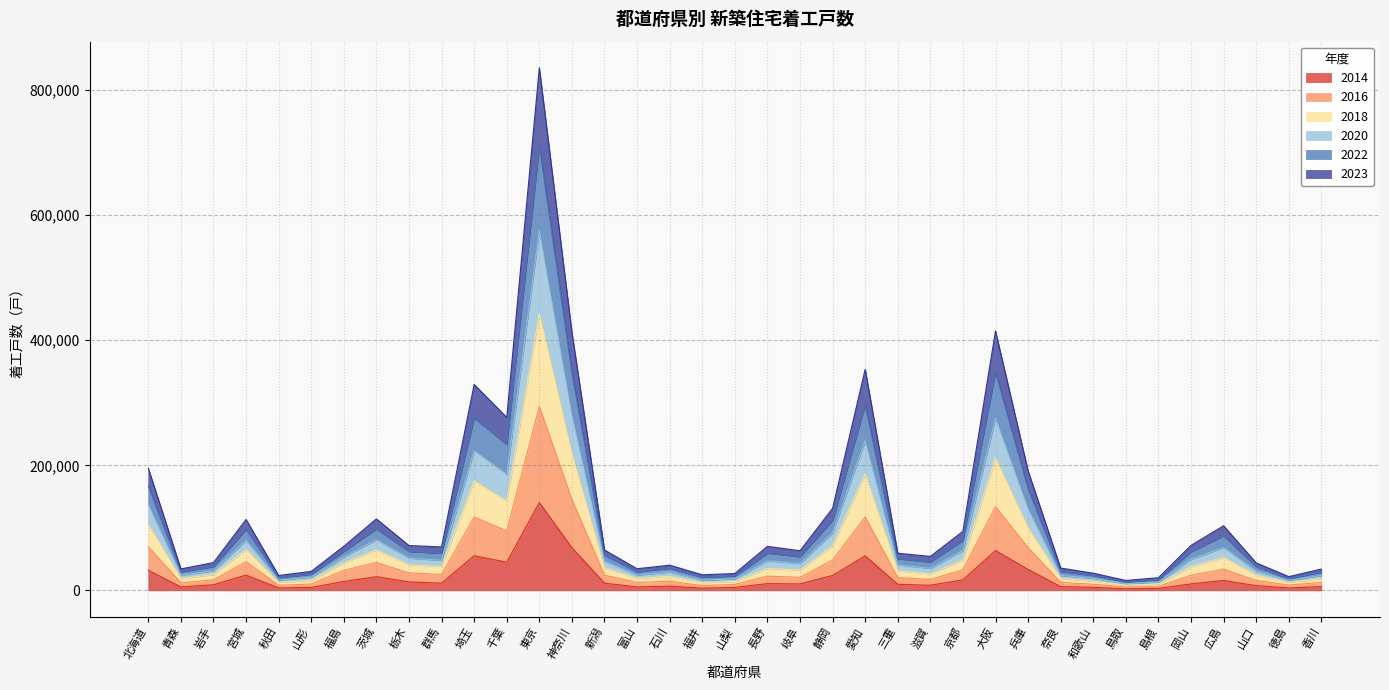

Is the value of 2020 at 青森 greater than the value of 2022 at 群馬?

No